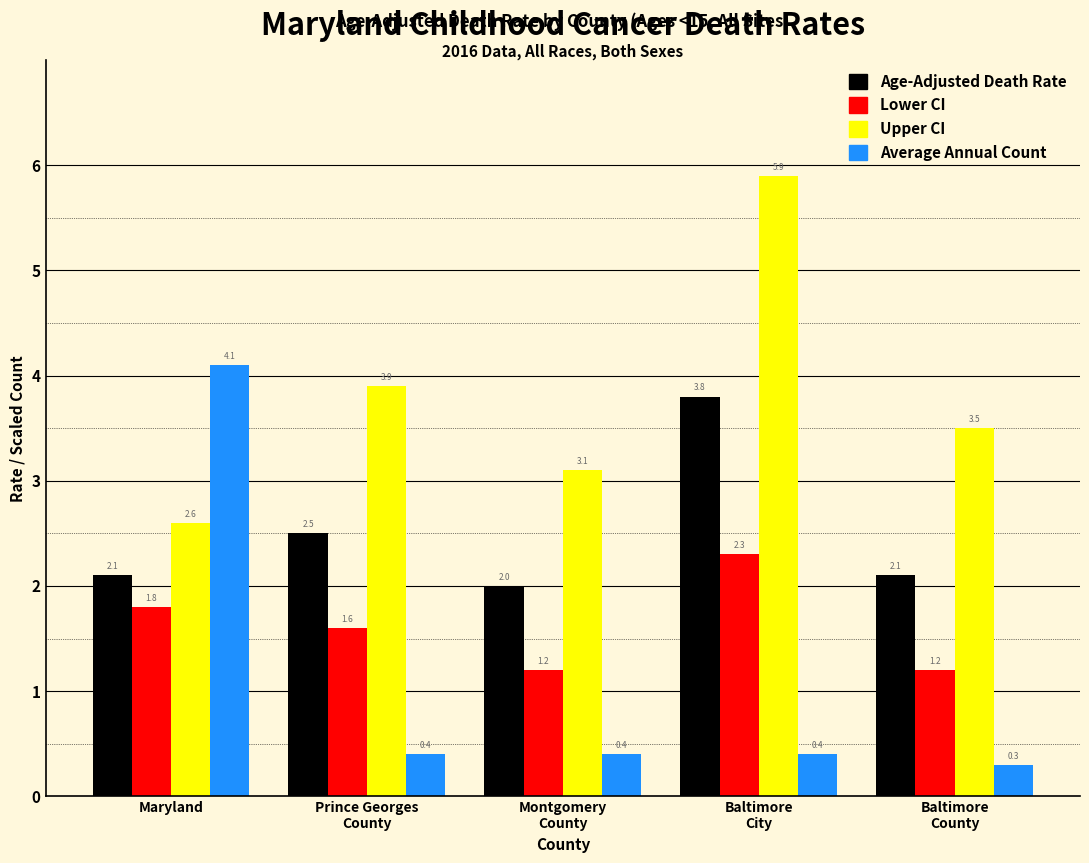

Reading left to right, what are all the values shown in this chart?

Age-Adjusted Death Rate: 2.1	2.5	2.0	3.8	2.1
Lower CI: 1.8	1.6	1.2	2.3	1.2
Upper CI: 2.6	3.9	3.1	5.9	3.5
Average Annual Count: 4.1	0.4	0.4	0.4	0.3